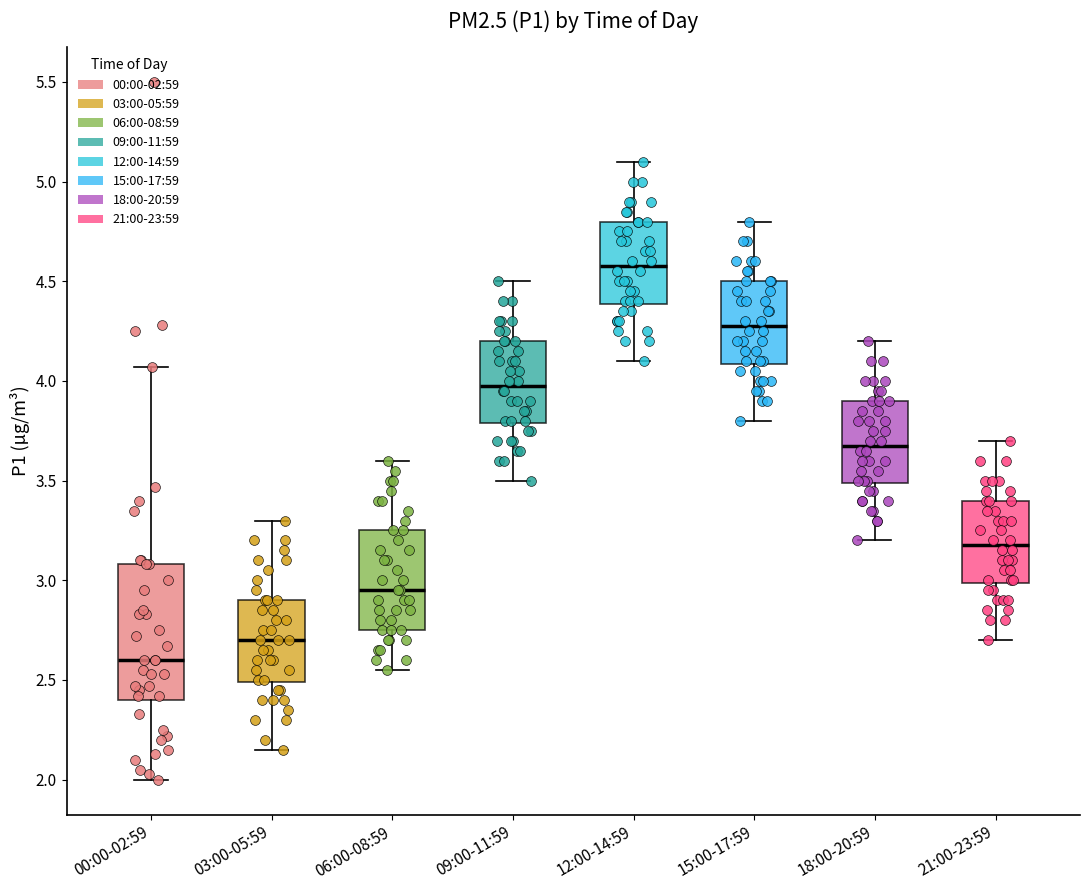

Comparing the boxes themselves (not the whiskers), which one is the tallest?

00:00-02:59